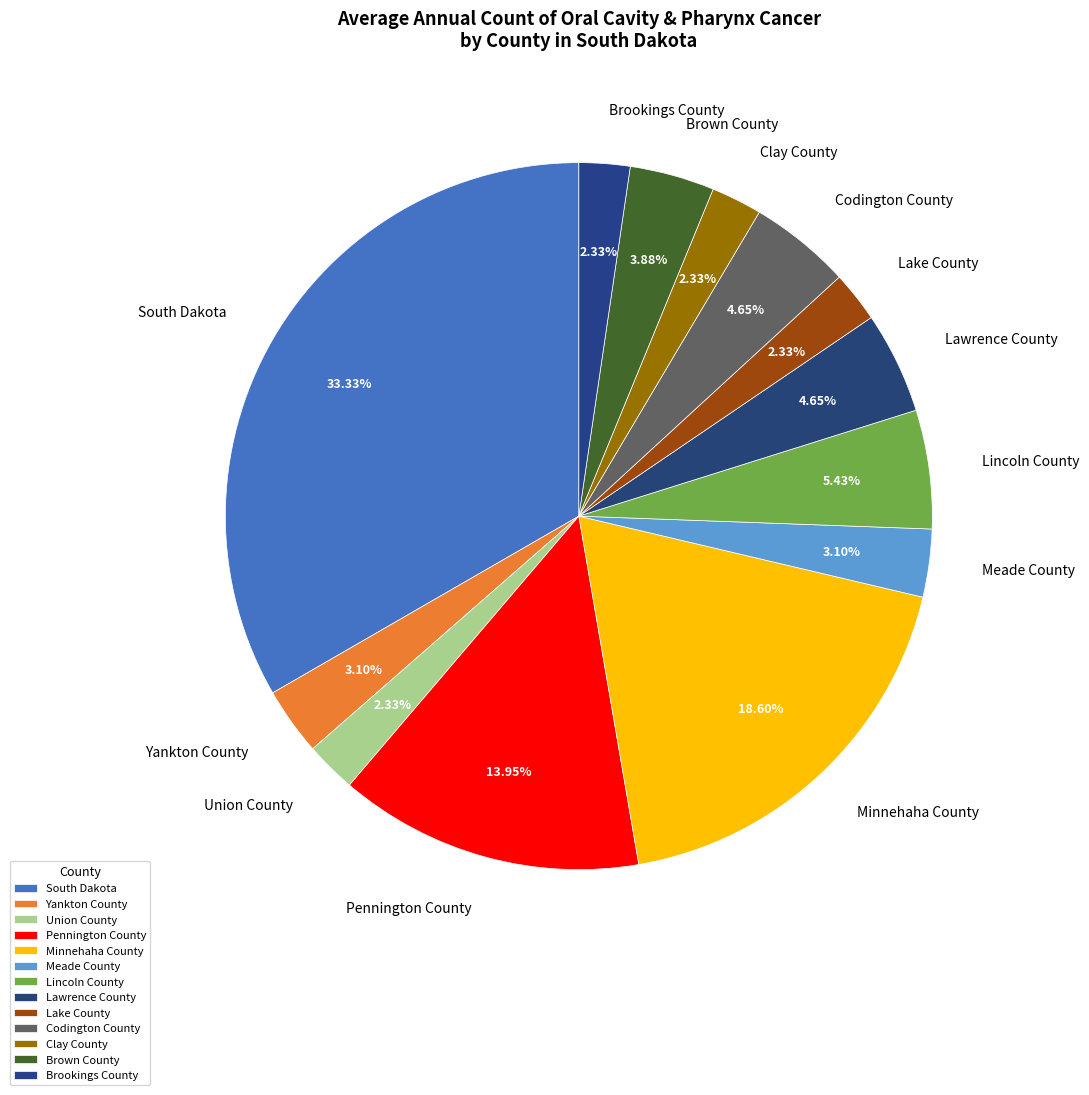

Does Meade County represent more than half of the total?

No